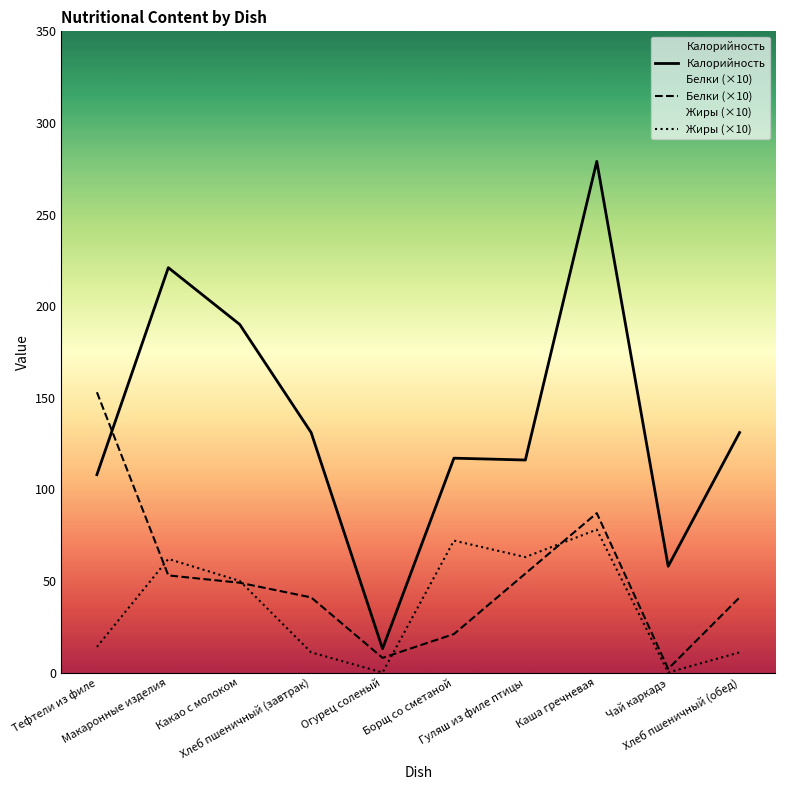

Is it true that Белки (×10) equals 10 at Какао с молоком?

False